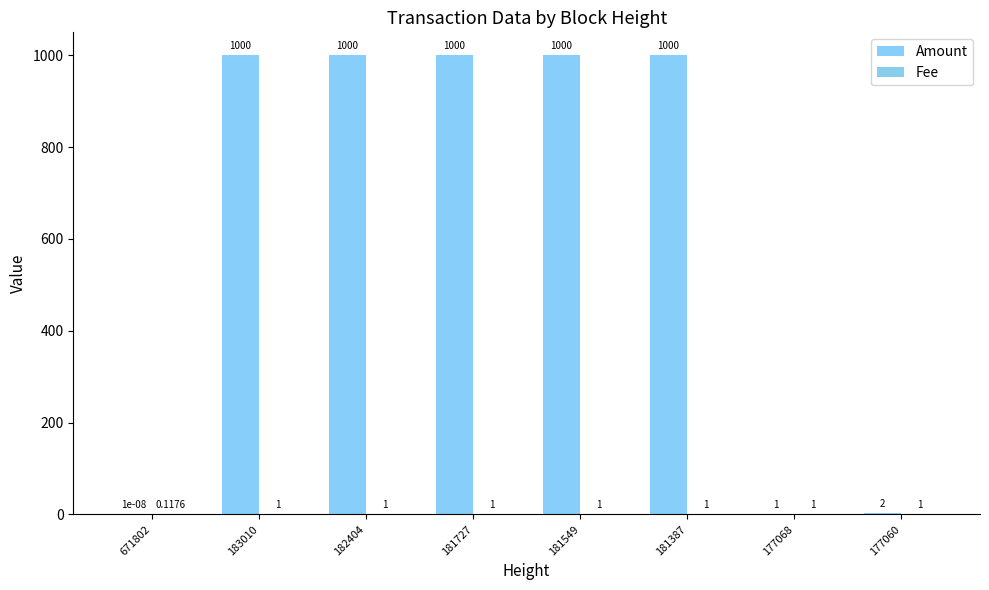

Is it true that Amount equals 2.0 at 177060?

True